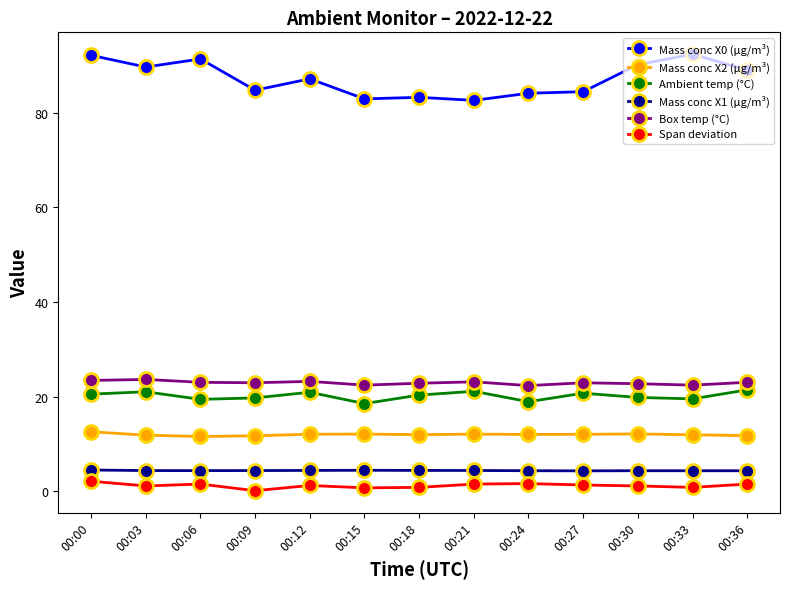

The Mass conc X0 (μg/m³) series shows 89.6 at 00:03. True or false?

True